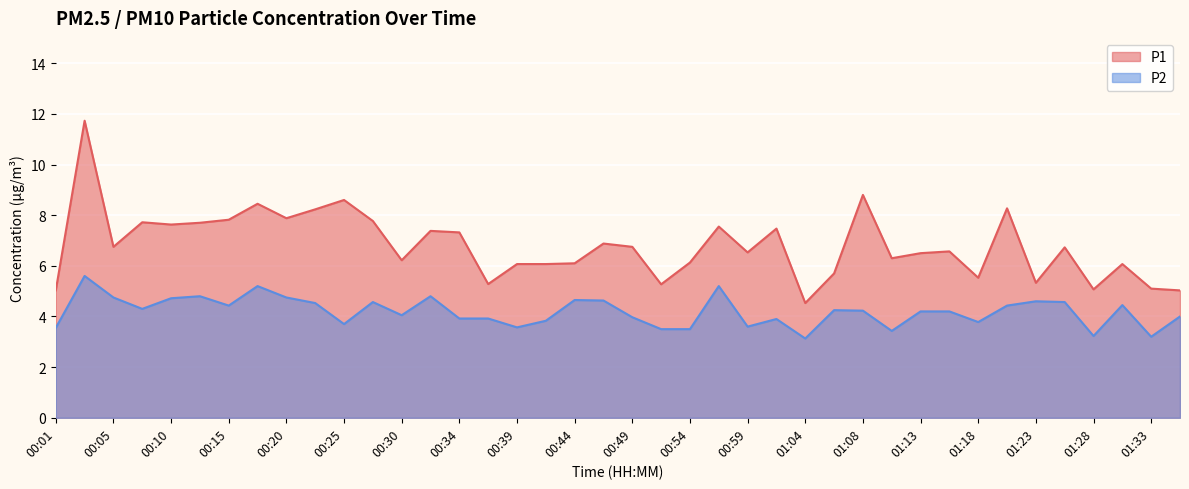

What is the label of the 6th point from the right?

01:23